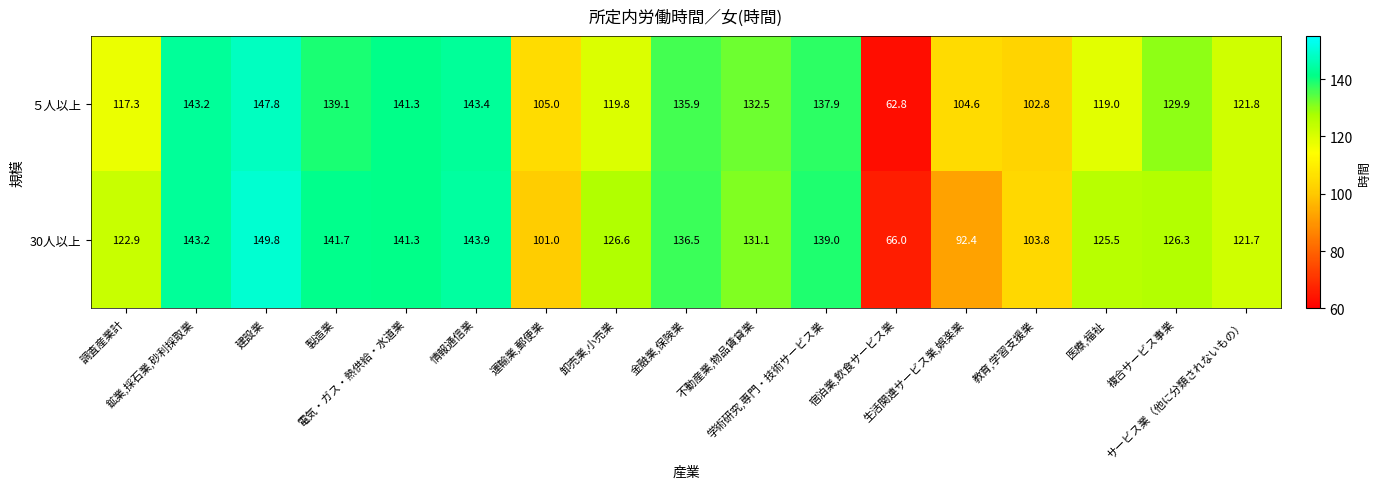

At which category is the sum across all series the highest?

建設業